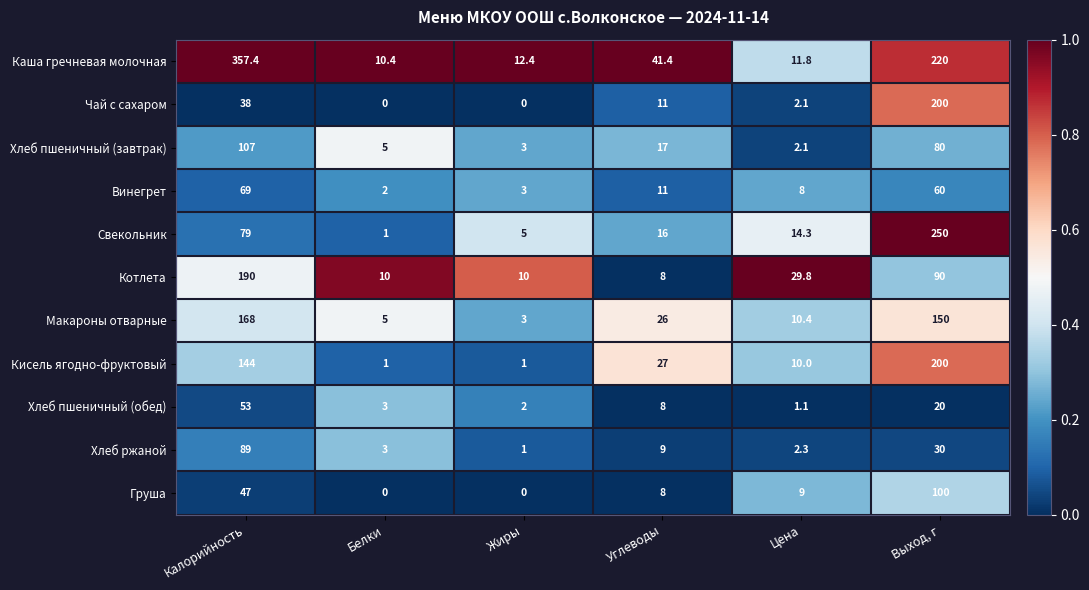

What is the difference between the second highest and second lowest values in the Макароны отварные series?

145.0